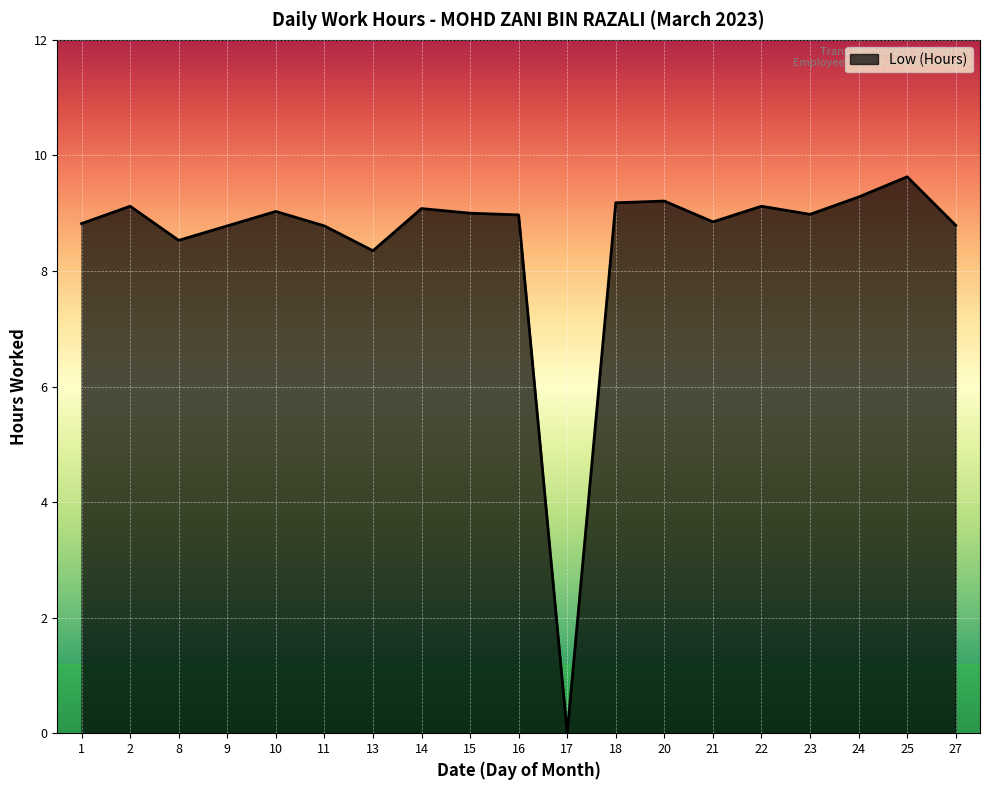

What is the sum of all values?

161.5